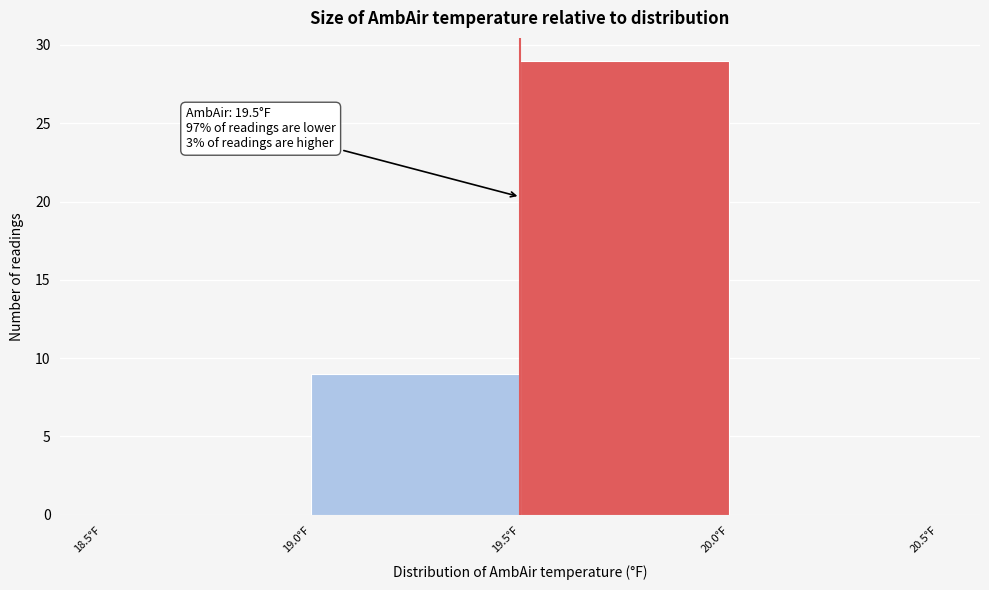

Over which range of the x-axis is the bar tallest?

19.5 to 20.0